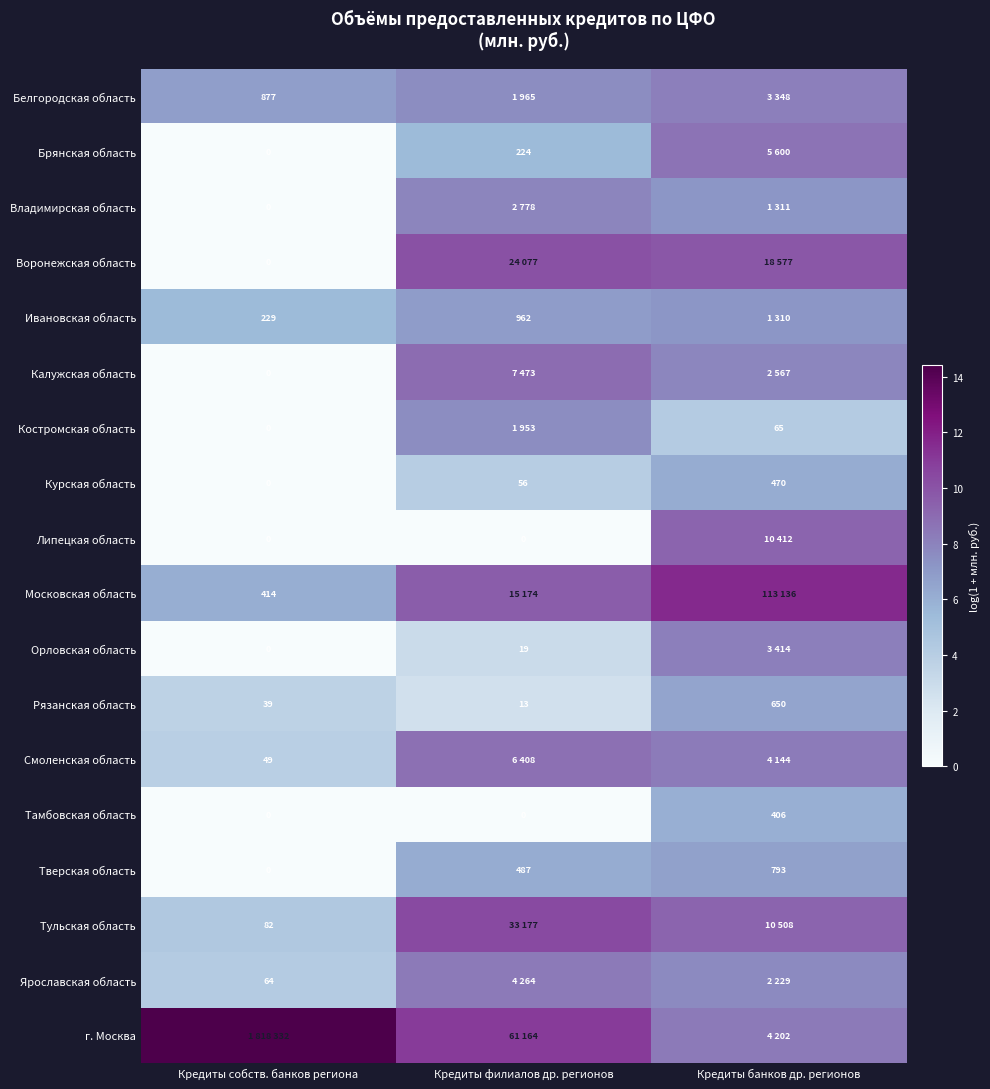

Which category has the highest value in the Курская область series?

Кредиты банков др. регионов